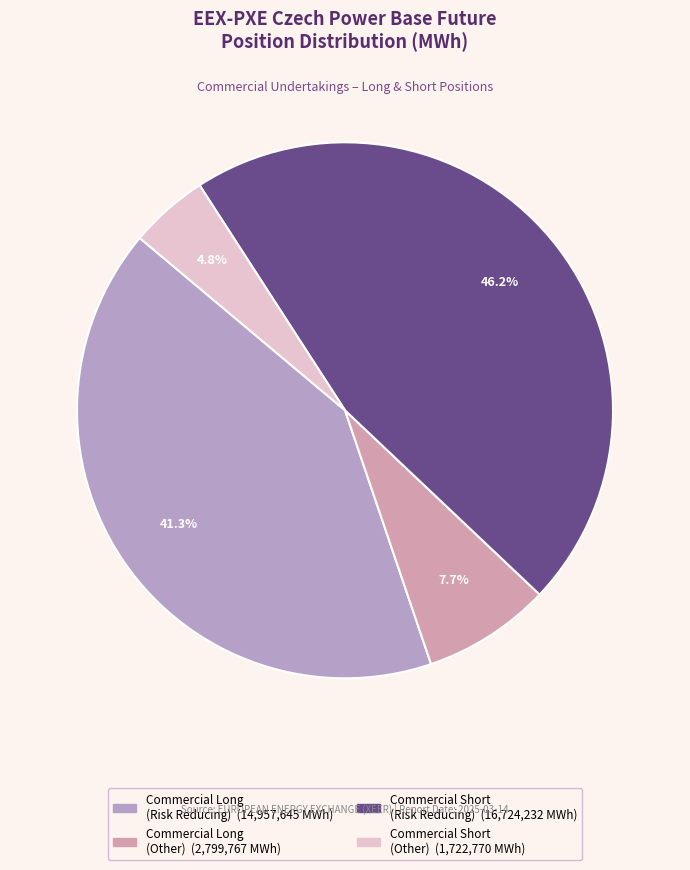

Which category has the smallest portion of the pie?

Commercial Short (Other)